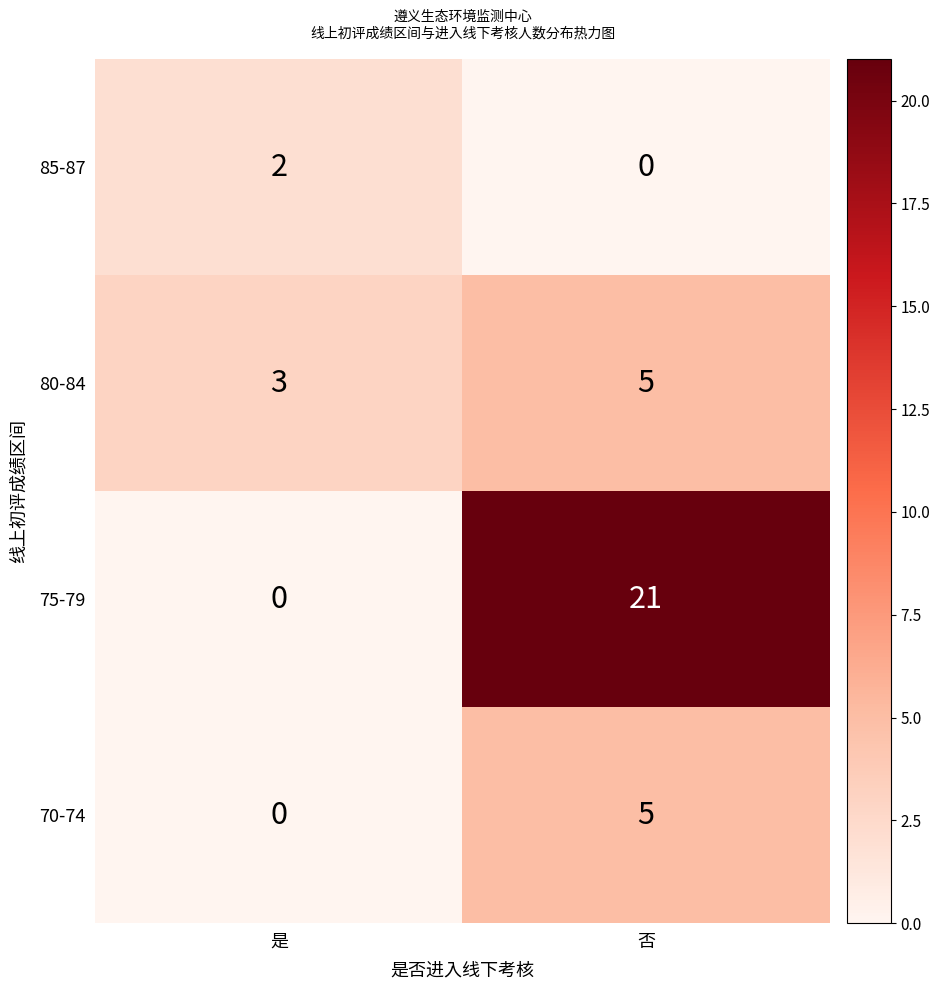

Rank the categories by 75-79 value from highest to lowest.

否, 是